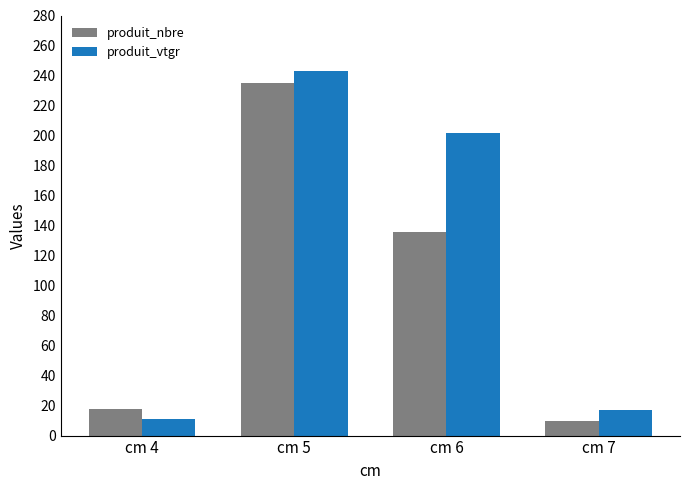

List the labels in order of produit_vtgr value, largest first.

cm 5, cm 6, cm 7, cm 4